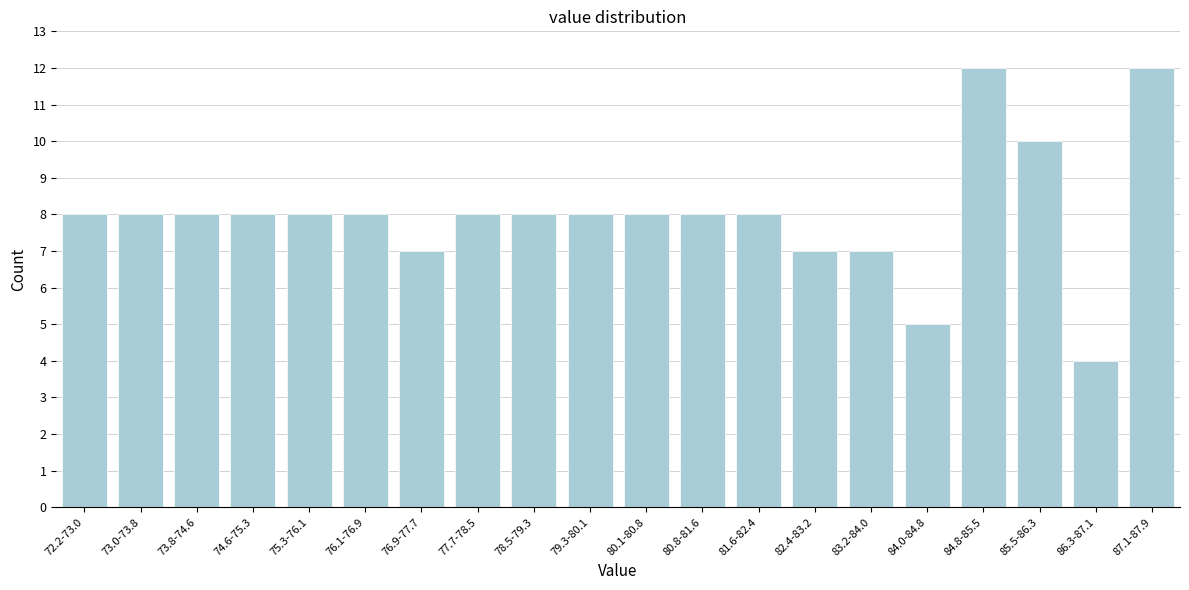

Reading left to right, what are all the values shown in this chart?

72.2-73.0=8	73.0-73.8=8	73.8-74.6=8	74.6-75.3=8	75.3-76.1=8	76.1-76.9=8	76.9-77.7=7	77.7-78.5=8	78.5-79.3=8	79.3-80.1=8	80.1-80.8=8	80.8-81.6=8	81.6-82.4=8	82.4-83.2=7	83.2-84.0=7	84.0-84.8=5	84.8-85.5=12	85.5-86.3=10	86.3-87.1=4	87.1-87.9=12